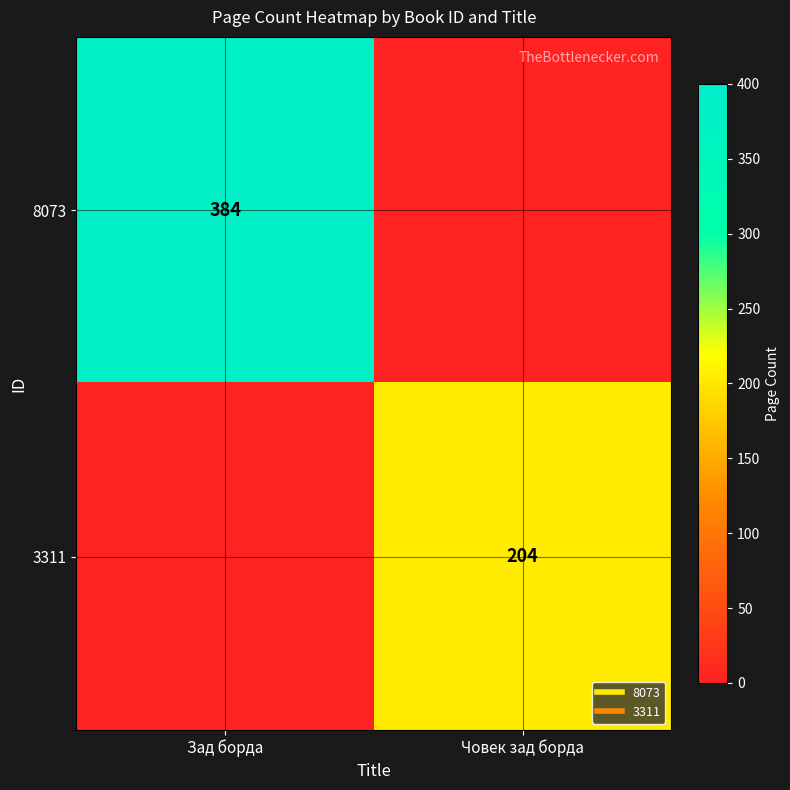

True or false: 8073 has a value of -167 at Човек зад борда.

False